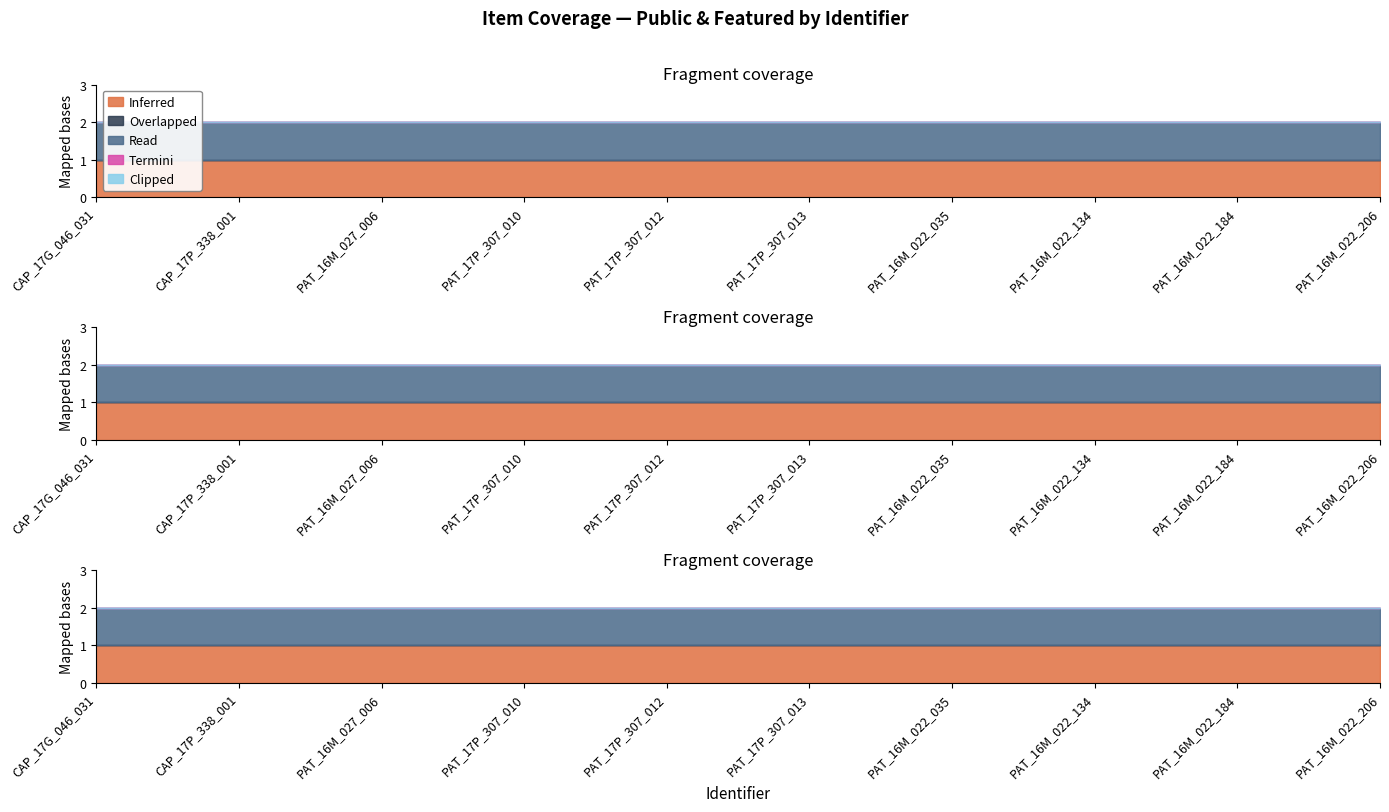

True or false: Termini has a value of 0 at PAT_16M_022_035.

True